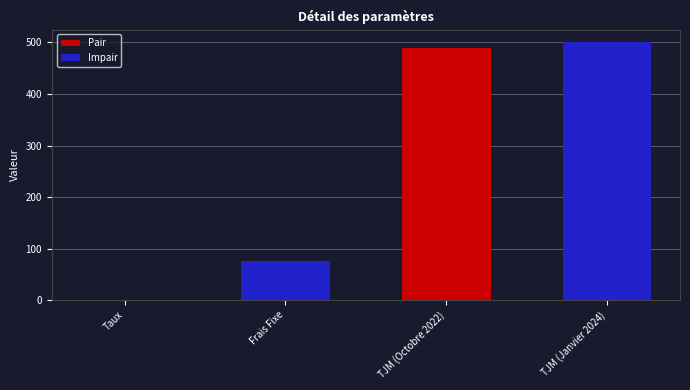

What is the maximum value shown in the chart?

500.0